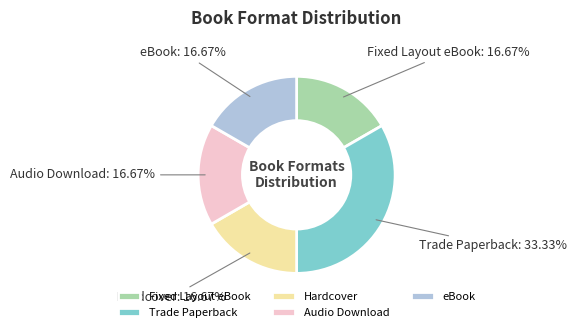

To the nearest percent, what is the combined percentage of Trade Paperback and Hardcover?

50%